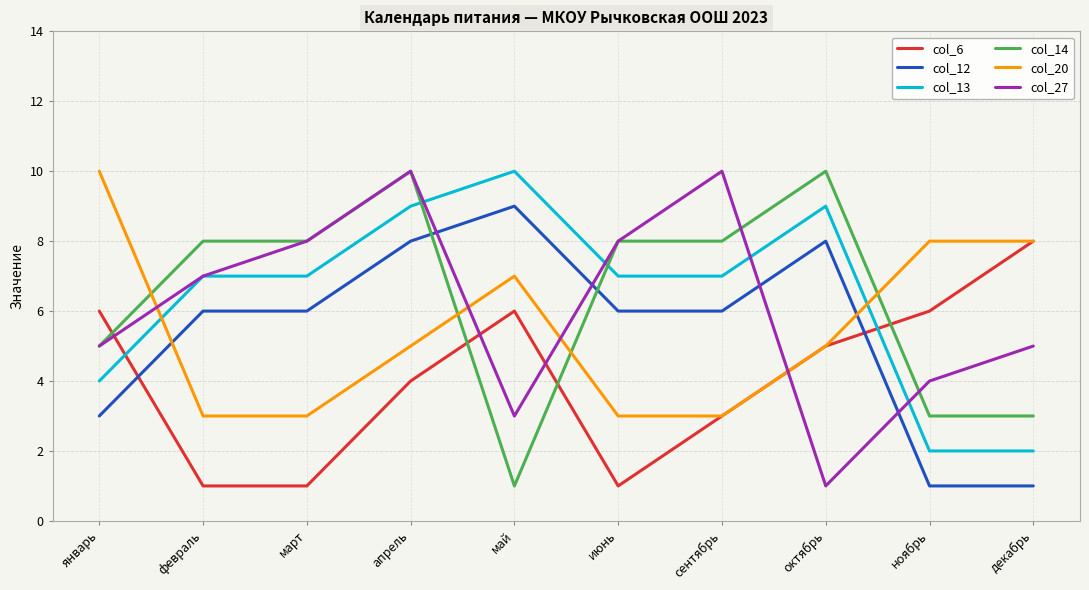

What is the minimum value for col_6?

1